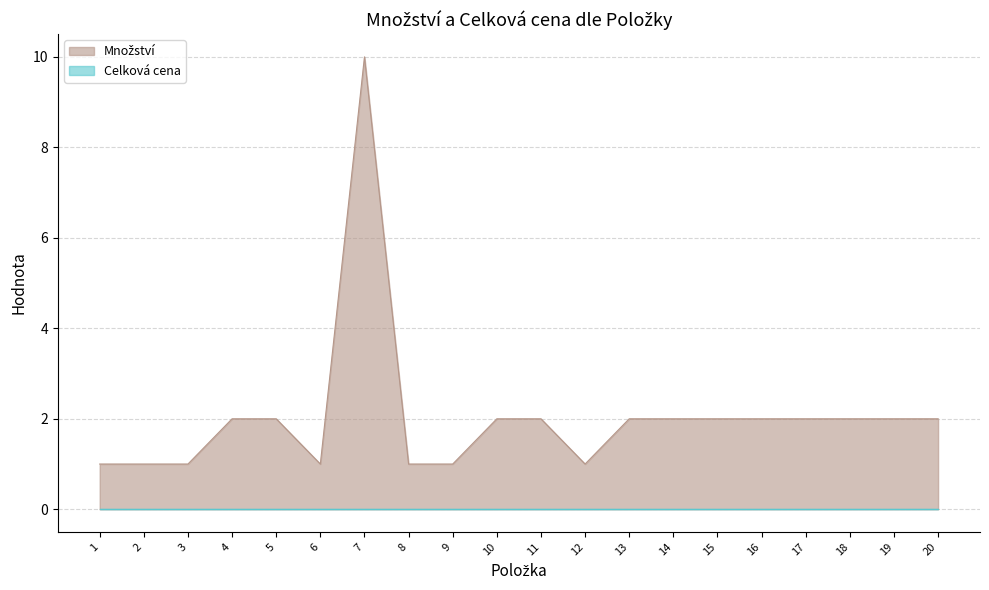

Which category has the lowest value across all series?

1